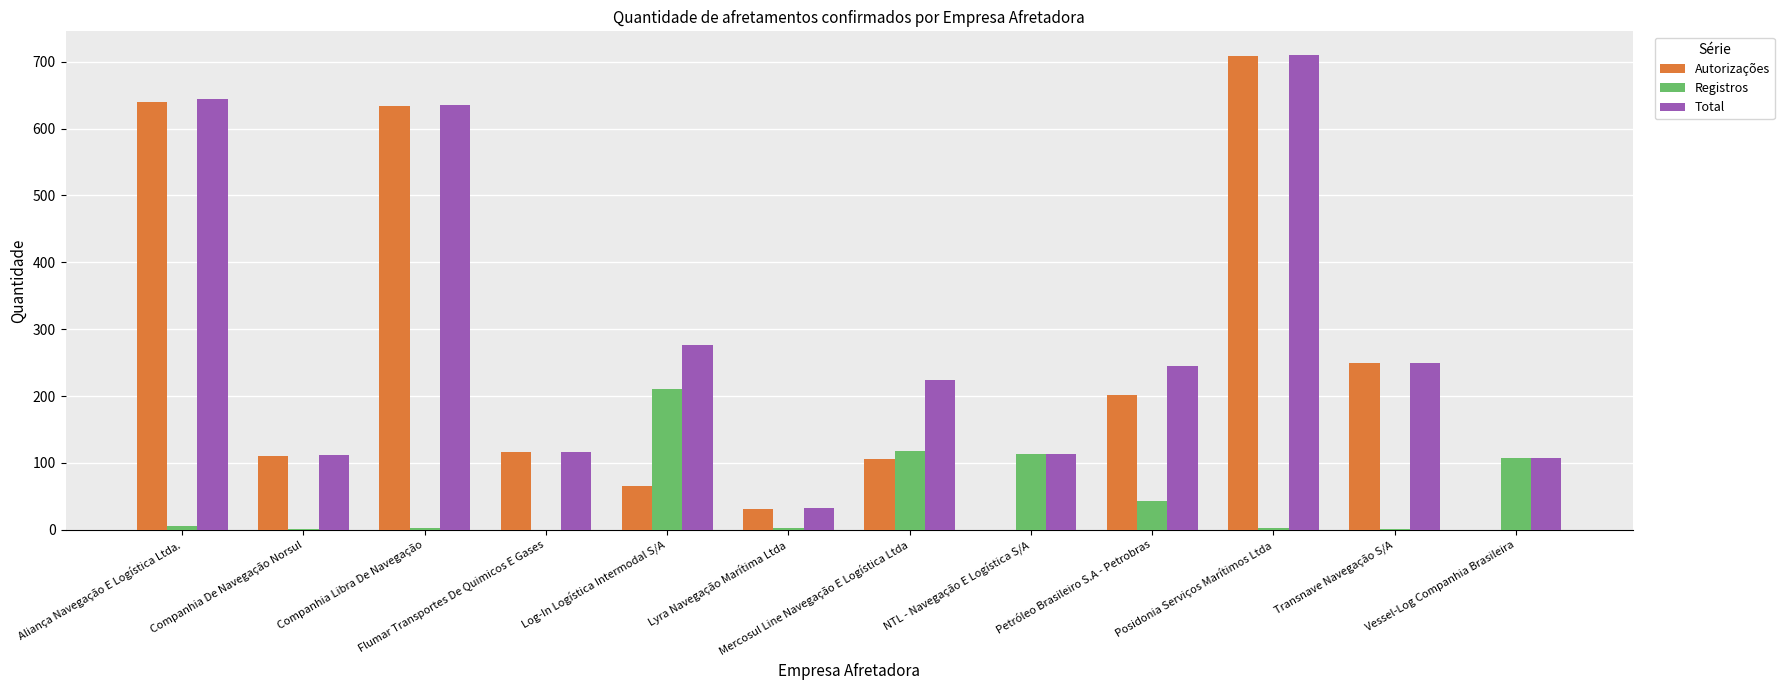

Which category has the highest value in the Total series?

Posidonia Serviços Marítimos Ltda